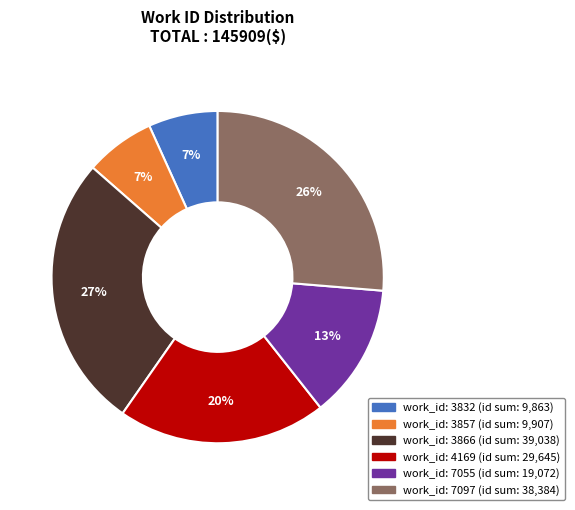

How many slices are in this pie chart?

6